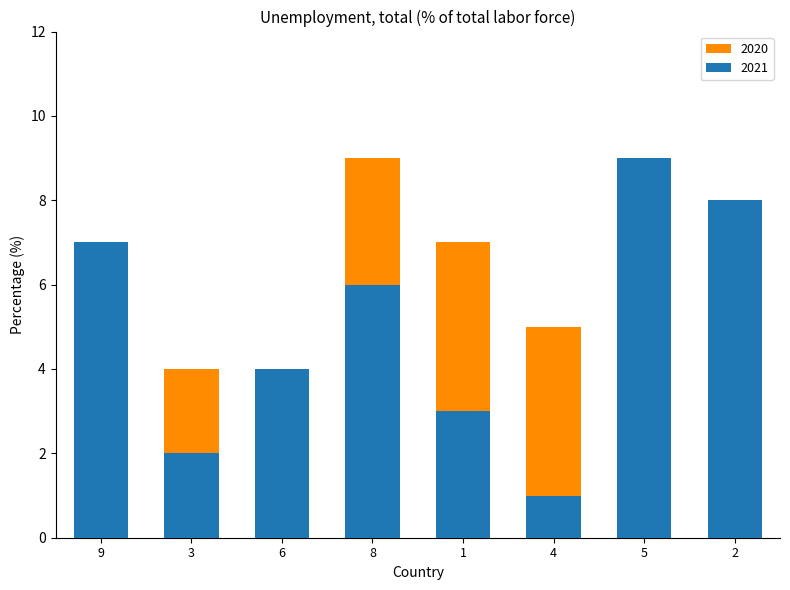

What are all the series names shown in the legend?

2021, 2020